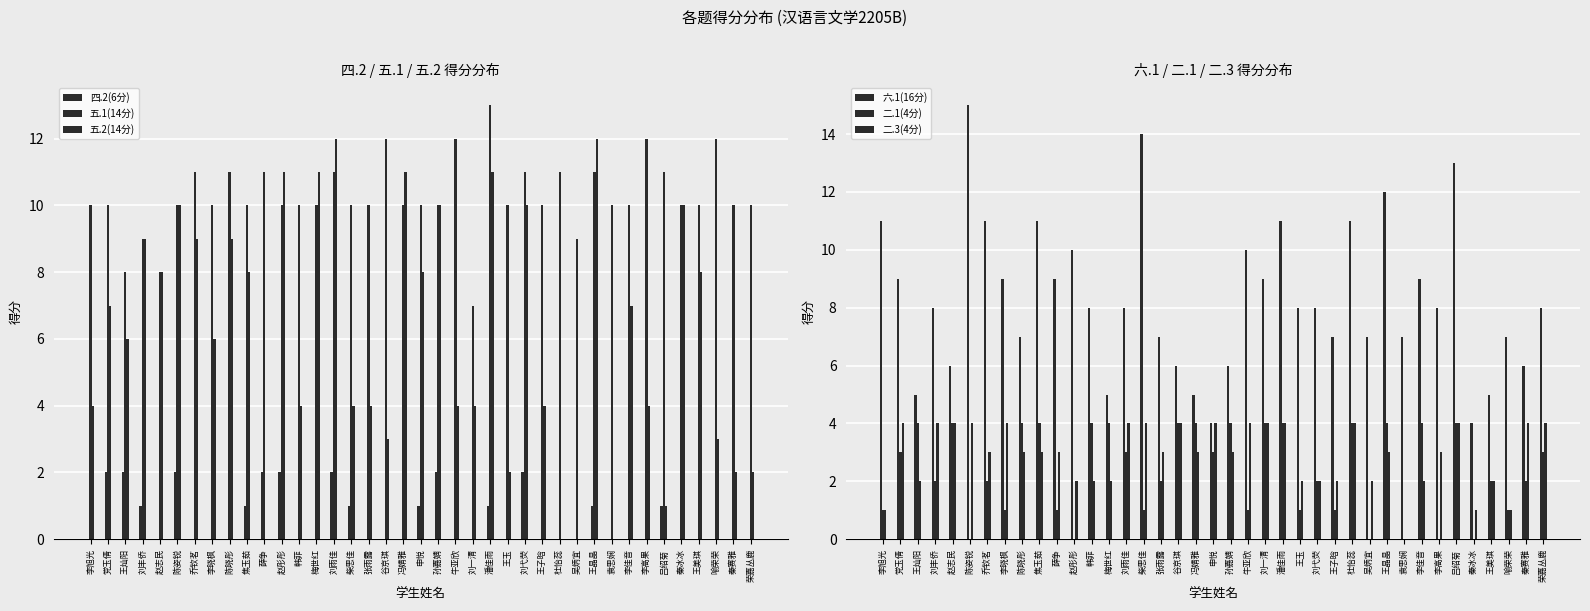

Reading left to right, extract all data points from this chart.

四.2(6分): 李旭光=0	党玉倩=2	王灿阳=2	刘丰侨=1	赵志民=0	陈姿锐=2	乔钦茗=0	李晓枫=0	陈晓彤=0	焦玉茹=1	薛争=2	赵彤彤=2	韩菲=0	梅世红=0	刘雨佳=2	柴思佳=1	张雨露=0	谷京琪=0	冯婧雅=0	申悦=1	孙嘉婧=2	牛亚欣=0	刘一清=0	潘佳雨=1	王玉=0	刘弋荧=2	王子晗=0	杜怡蕊=0	吴炳宜=0	王晶晶=1	袁思娴=0	李佳音=0	李高果=0	吕绍菊=1	秦冰冰=0	王美琪=0	喻荣荣=0	秦赛雅=0	荣嘉丛鹿=0
五.1(14分): 李旭光=10	党玉倩=10	王灿阳=8	刘丰侨=9	赵志民=8	陈姿锐=10	乔钦茗=11	李晓枫=10	陈晓彤=11	焦玉茹=10	薛争=11	赵彤彤=10	韩菲=10	梅世红=10	刘雨佳=11	柴思佳=10	张雨露=10	谷京琪=12	冯婧雅=10	申悦=10	孙嘉婧=10	牛亚欣=12	刘一清=7	潘佳雨=13	王玉=10	刘弋荧=11	王子晗=10	杜怡蕊=11	吴炳宜=9	王晶晶=11	袁思娴=10	李佳音=10	李高果=12	吕绍菊=11	秦冰冰=10	王美琪=10	喻荣荣=12	秦赛雅=10	荣嘉丛鹿=10
五.2(14分): 李旭光=4	党玉倩=7	王灿阳=6	刘丰侨=9	赵志民=8	陈姿锐=10	乔钦茗=9	李晓枫=6	陈晓彤=9	焦玉茹=8	薛争=0	赵彤彤=11	韩菲=4	梅世红=11	刘雨佳=12	柴思佳=4	张雨露=4	谷京琪=3	冯婧雅=11	申悦=8	孙嘉婧=10	牛亚欣=4	刘一清=4	潘佳雨=11	王玉=2	刘弋荧=10	王子晗=4	杜怡蕊=0	吴炳宜=0	王晶晶=12	袁思娴=0	李佳音=7	李高果=4	吕绍菊=1	秦冰冰=10	王美琪=8	喻荣荣=3	秦赛雅=2	荣嘉丛鹿=2
六.1(16分): 李旭光=11	党玉倩=9	王灿阳=5	刘丰侨=8	赵志民=6	陈姿锐=15	乔钦茗=11	李晓枫=9	陈晓彤=7	焦玉茹=11	薛争=9	赵彤彤=10	韩菲=8	梅世红=5	刘雨佳=8	柴思佳=14	张雨露=7	谷京琪=6	冯婧雅=5	申悦=4	孙嘉婧=6	牛亚欣=10	刘一清=9	潘佳雨=11	王玉=8	刘弋荧=8	王子晗=7	杜怡蕊=11	吴炳宜=7	王晶晶=12	袁思娴=7	李佳音=9	李高果=8	吕绍菊=13	秦冰冰=4	王美琪=5	喻荣荣=7	秦赛雅=6	荣嘉丛鹿=8
二.1(4分): 李旭光=1	党玉倩=3	王灿阳=4	刘丰侨=2	赵志民=4	陈姿锐=0	乔钦茗=2	李晓枫=1	陈晓彤=4	焦玉茹=4	薛争=1	赵彤彤=0	韩菲=4	梅世红=4	刘雨佳=3	柴思佳=1	张雨露=2	谷京琪=4	冯婧雅=4	申悦=3	孙嘉婧=4	牛亚欣=1	刘一清=4	潘佳雨=4	王玉=1	刘弋荧=2	王子晗=1	杜怡蕊=4	吴炳宜=0	王晶晶=4	袁思娴=0	李佳音=4	李高果=0	吕绍菊=4	秦冰冰=0	王美琪=2	喻荣荣=1	秦赛雅=2	荣嘉丛鹿=3
二.3(4分): 李旭光=1	党玉倩=4	王灿阳=2	刘丰侨=4	赵志民=4	陈姿锐=4	乔钦茗=3	李晓枫=4	陈晓彤=3	焦玉茹=3	薛争=3	赵彤彤=2	韩菲=2	梅世红=2	刘雨佳=4	柴思佳=4	张雨露=3	谷京琪=4	冯婧雅=3	申悦=4	孙嘉婧=3	牛亚欣=4	刘一清=4	潘佳雨=4	王玉=2	刘弋荧=2	王子晗=2	杜怡蕊=4	吴炳宜=2	王晶晶=3	袁思娴=0	李佳音=2	李高果=3	吕绍菊=4	秦冰冰=1	王美琪=2	喻荣荣=1	秦赛雅=4	荣嘉丛鹿=4